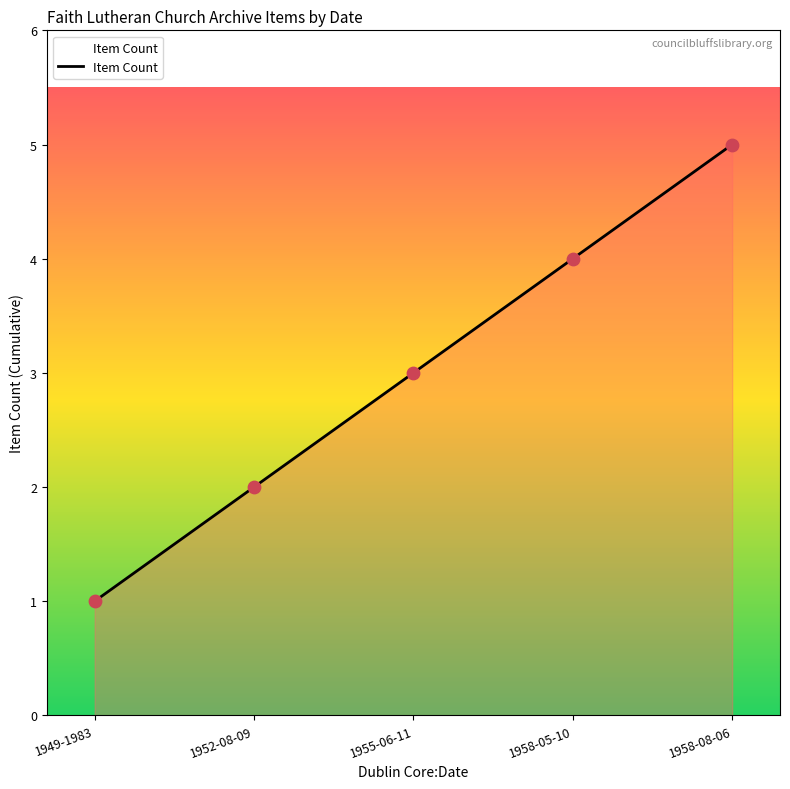

What is the ratio of the value at 1952-08-09 to the value at 1958-08-06?

0.4